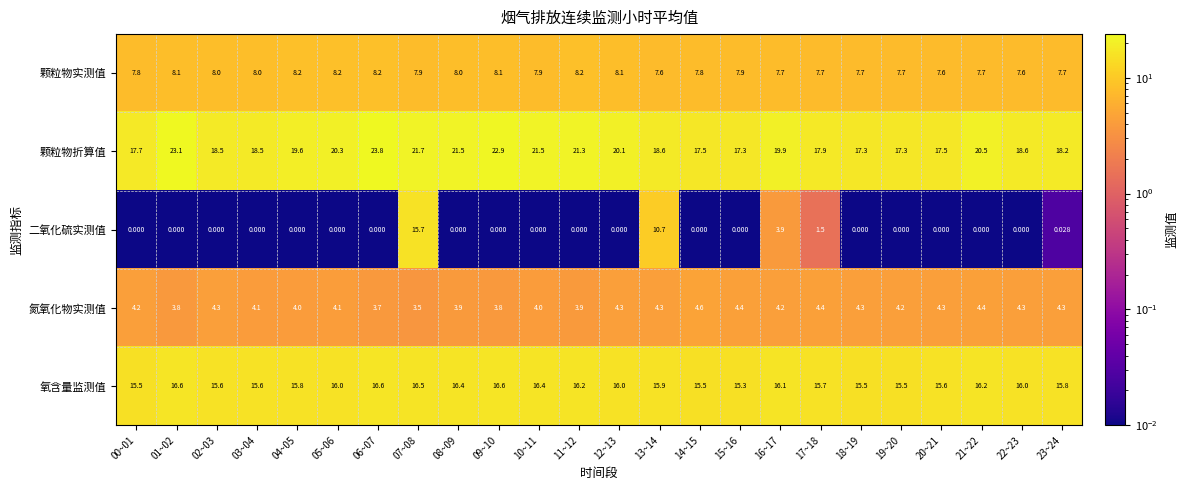

Between 13~14 and 15~16, which series saw the biggest shift?

二氧化硫实测值